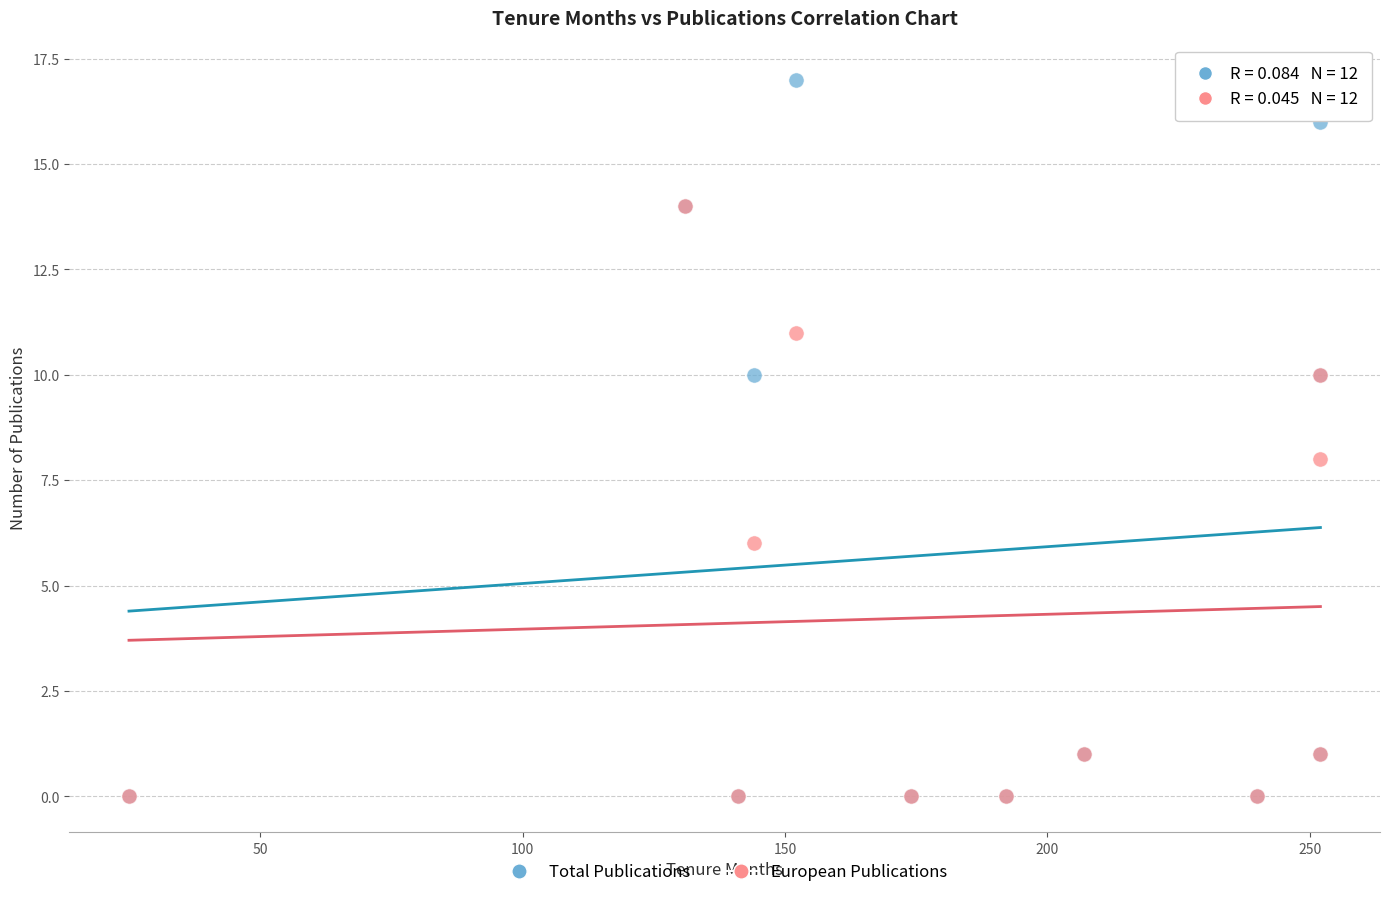

What are all the series names shown in the legend?

Total Publications, European Publications